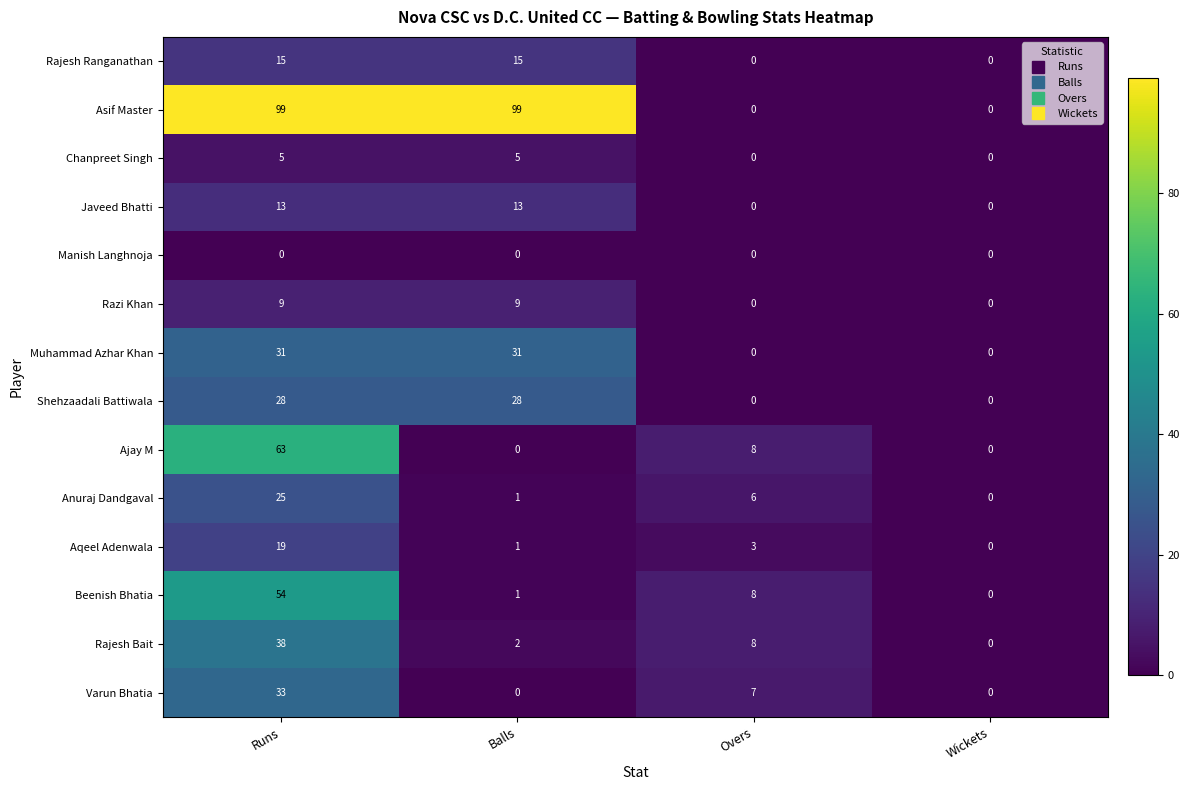

Is it true that Rajesh Bait equals 2 at Balls?

True